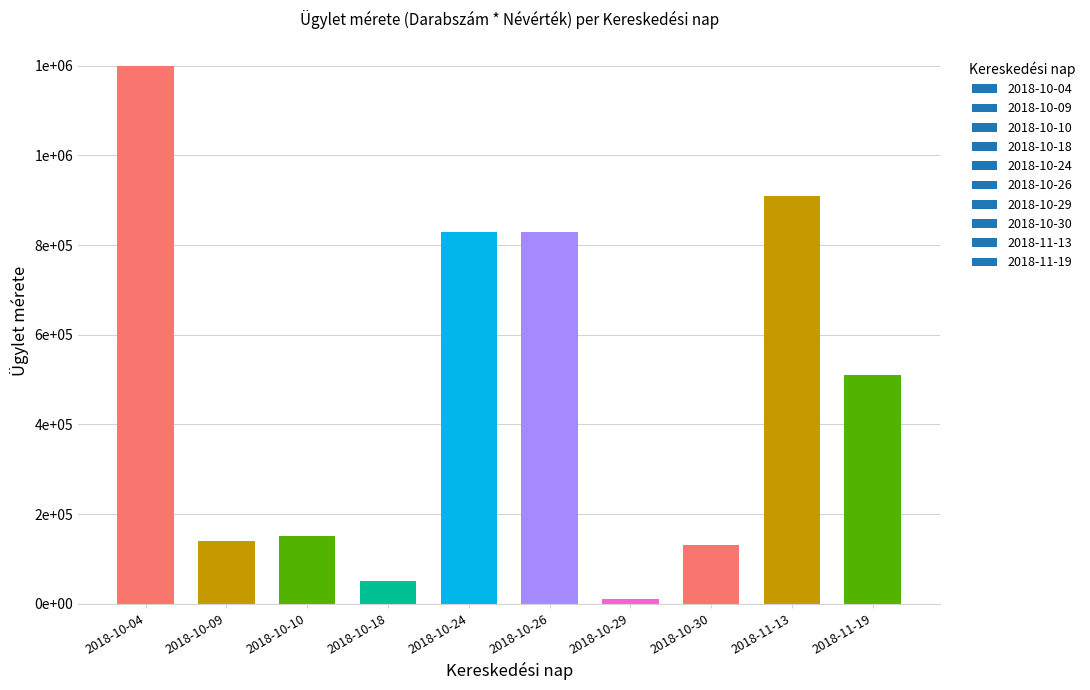

Which has a higher value, 2018-10-04 or 2018-10-10?

2018-10-04